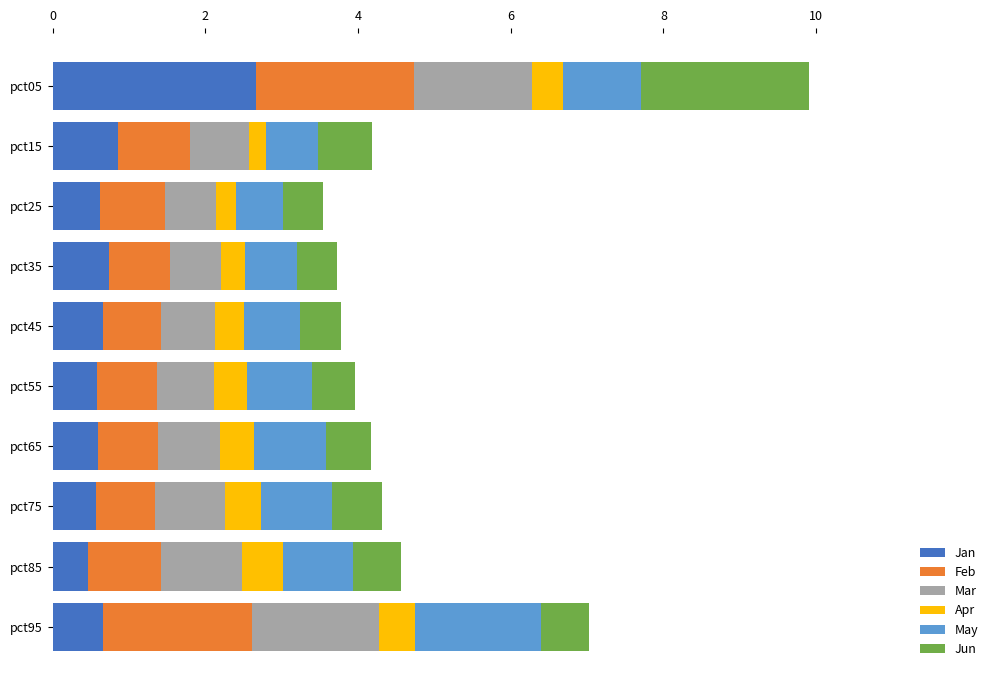

Is it true that Jan equals 0.9 at pct15?

True